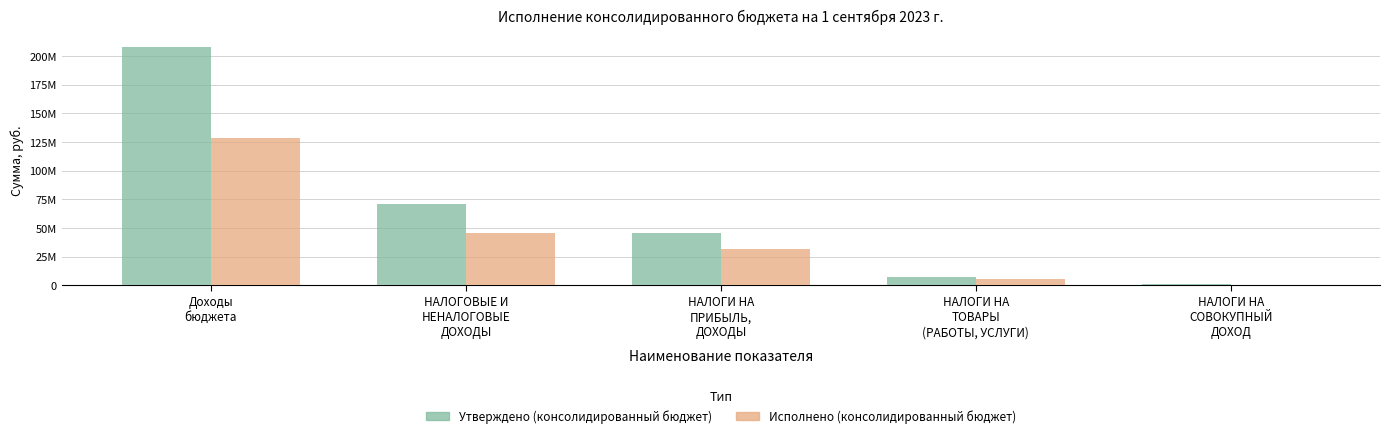

Reading right to left, what are all the values shown in this chart?

Утверждено (консолидированный бюджет): 1094360.0	7565497.0	45994900.0	71047617.0	207700286.6
Исполнено (консолидированный бюджет): 396213.8	5629474.2	31802890.1	45597524.1	128411219.2